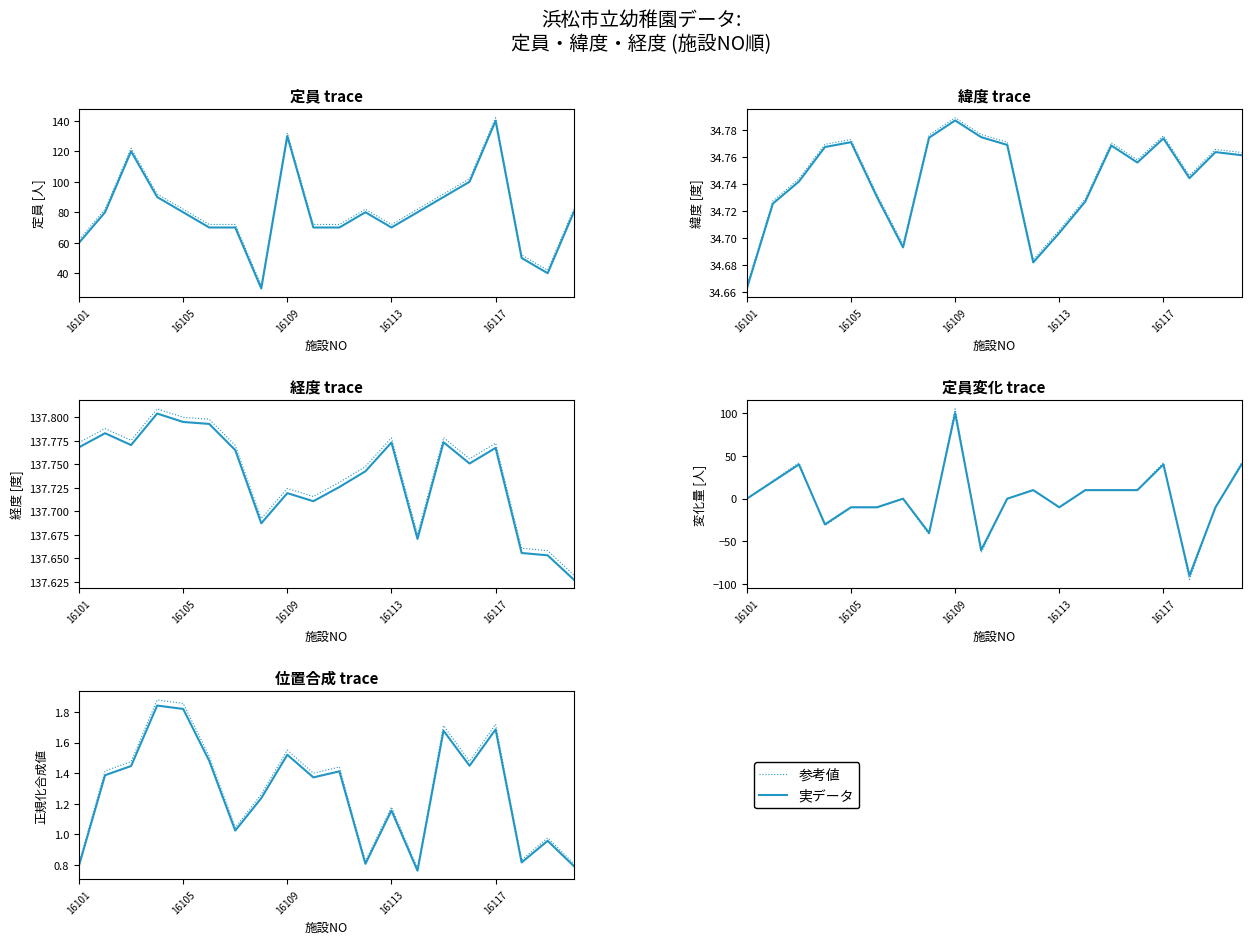

Is this an area chart (filled region under the line)?

No